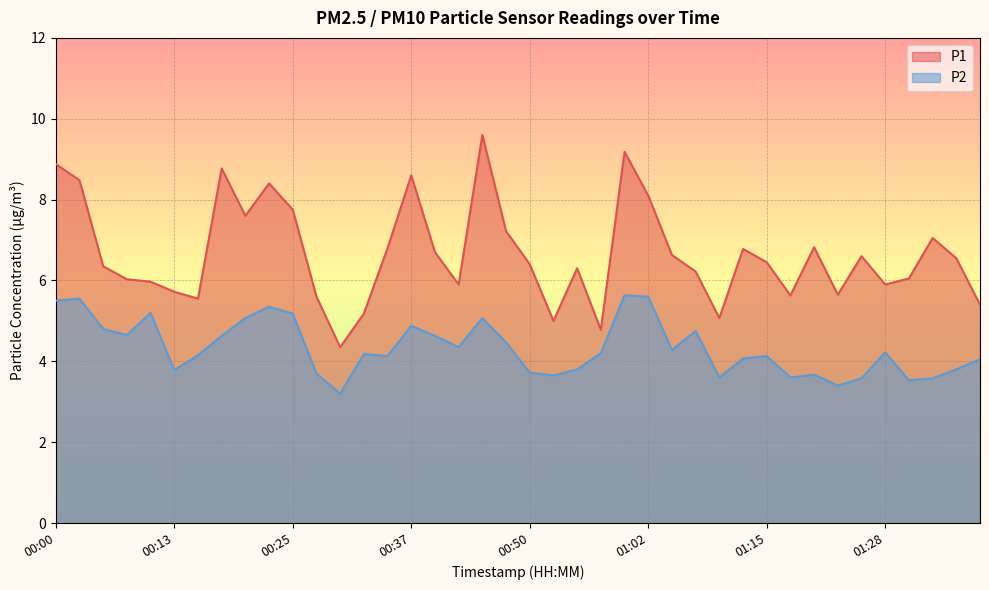

Reading right to left, extract all data points from this chart.

P1: 5.4	6.5	7.0	6.0	5.9	6.6	5.7	6.8	5.6	6.5	6.8	5.1	6.2	6.6	8.1	9.2	4.8	6.3	5.0	6.4	7.2	9.6	5.9	6.7	8.6	6.8	5.2	4.3	5.6	7.8	8.4	7.6	8.8	5.5	5.7	6.0	6.0	6.3	8.5	8.9
P2: 4.0	3.8	3.6	3.5	4.2	3.6	3.4	3.7	3.6	4.1	4.1	3.6	4.8	4.3	5.6	5.6	4.2	3.8	3.6	3.7	4.5	5.1	4.3	4.6	4.9	4.1	4.2	3.2	3.7	5.2	5.3	5.1	4.6	4.2	3.8	5.2	4.7	4.8	5.5	5.5